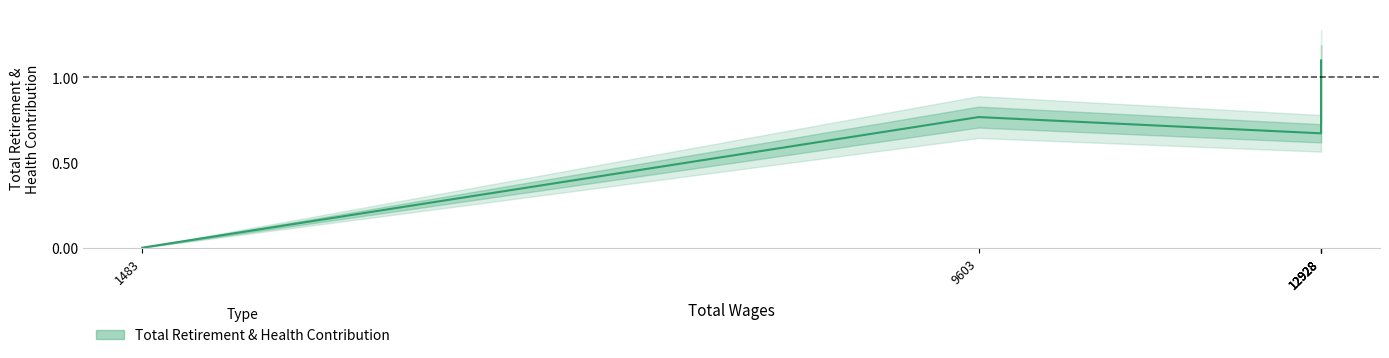

The value at 12928 is 0.3. True or false?

False